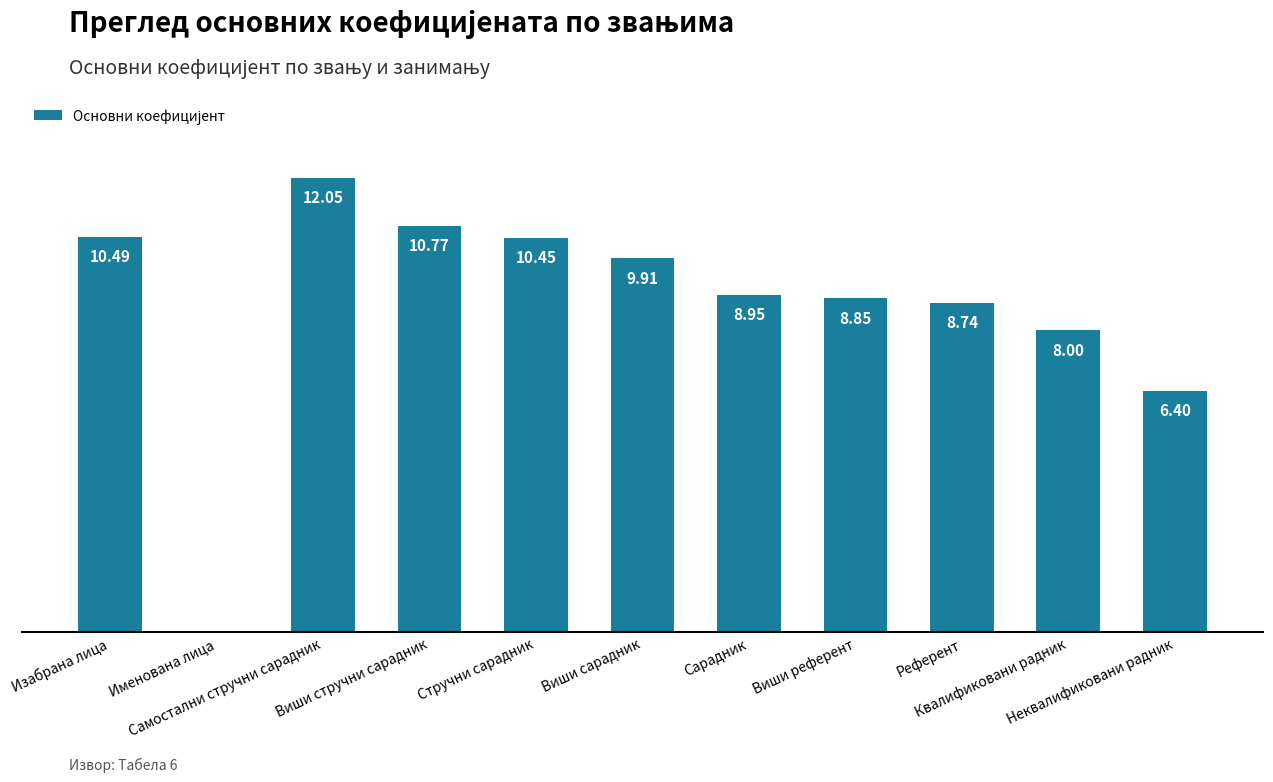

How many data points does each series have?

11